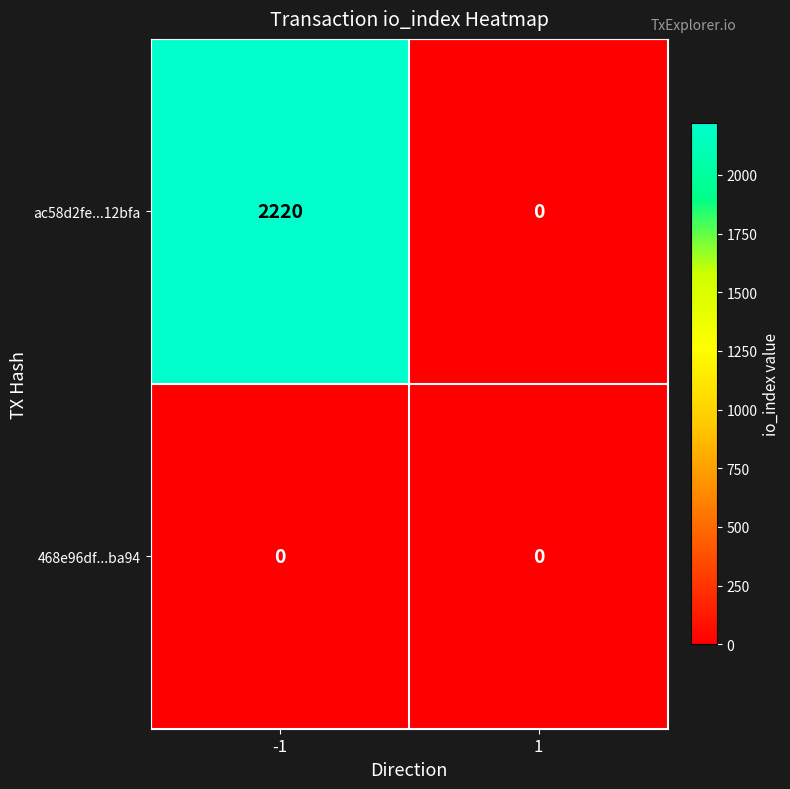

The value of 468e96df...ba94 at 1 is 0. True or false?

True